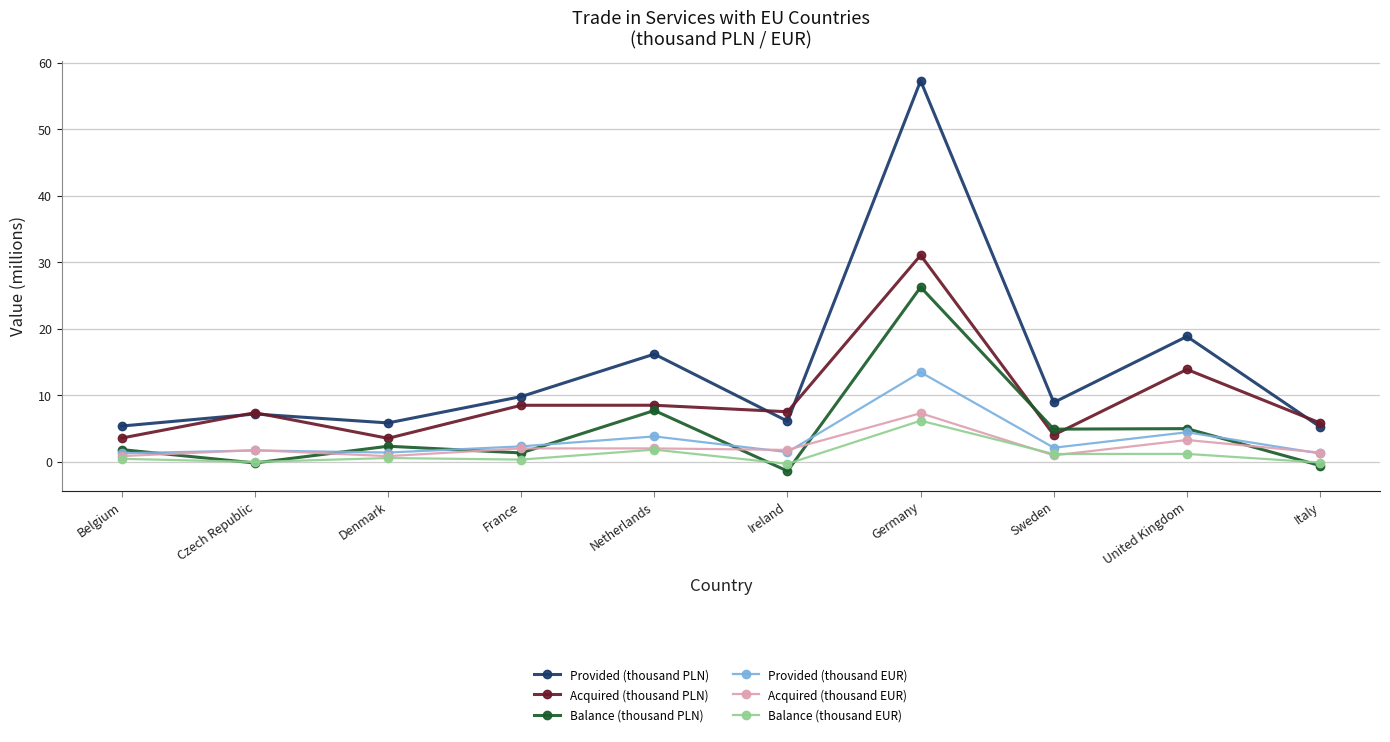

True or false: Balance (thousand EUR) and Acquired (thousand PLN) cross at least once.

False